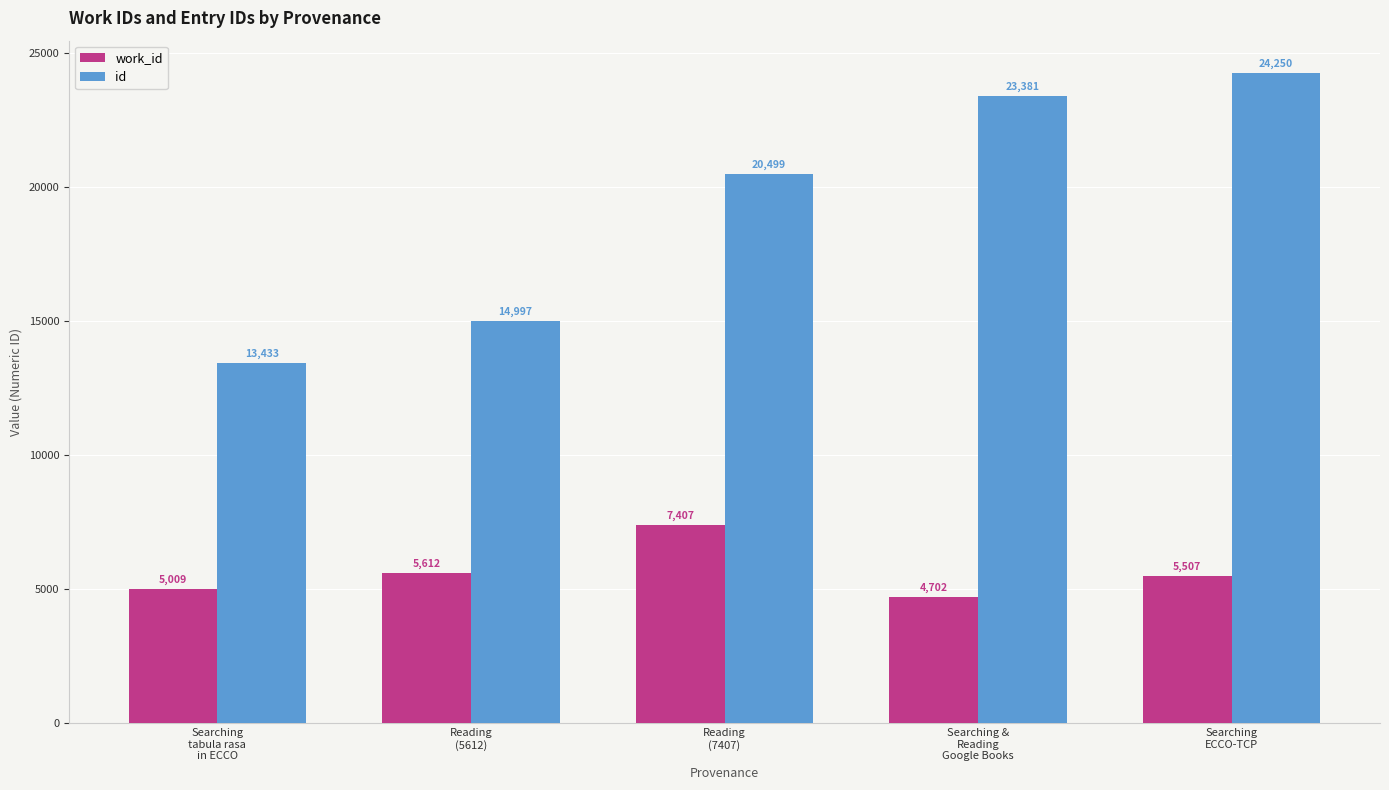

What is the maximum value shown in the chart?

24250